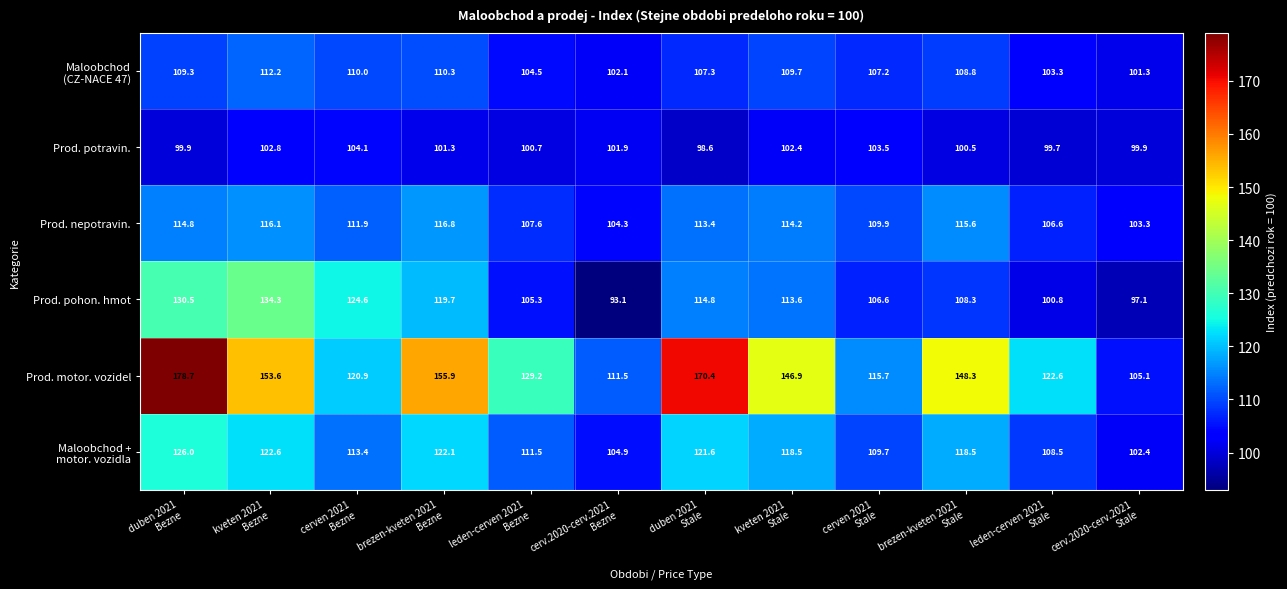

What is the minimum value for Prod. motor. vozidel?

105.1